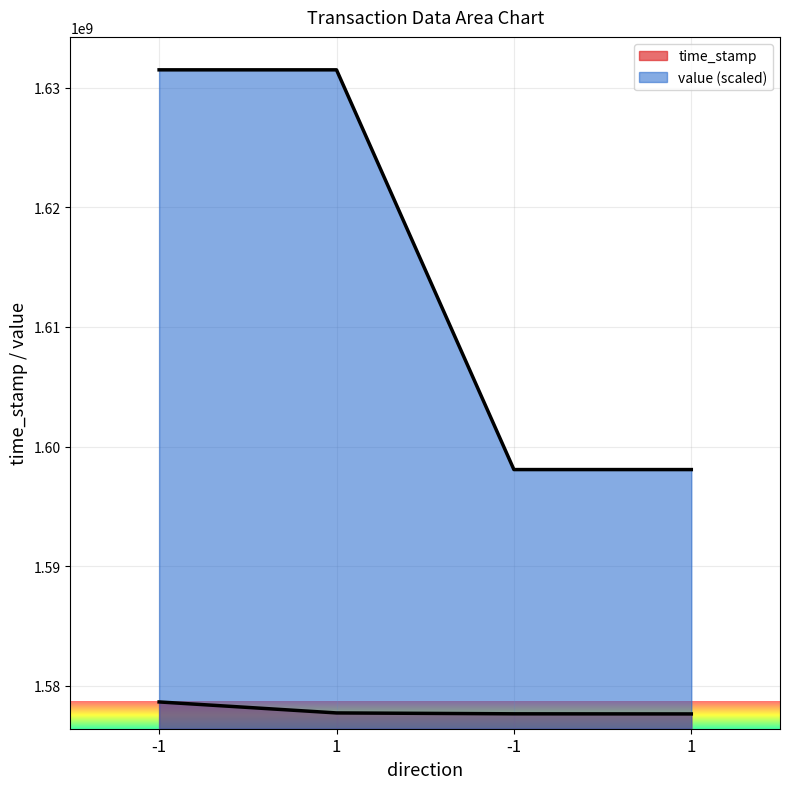

Which series has the widest spread of values?

value